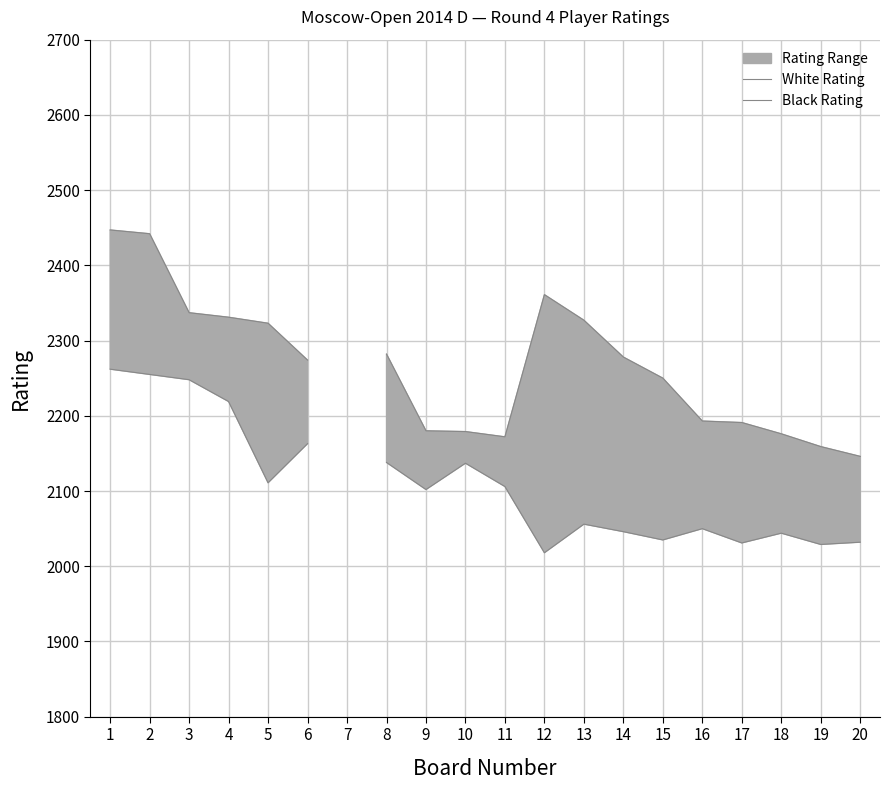

How many lines are shown in the chart?

2